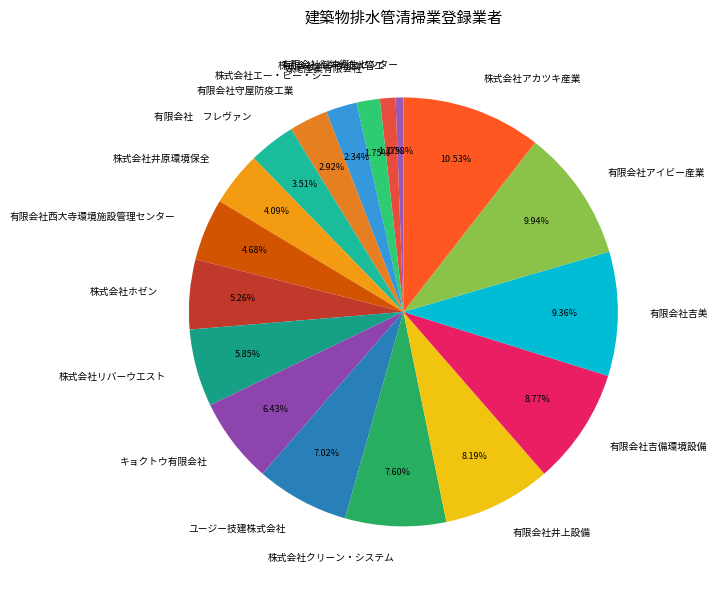

Rank the categories by value from highest to lowest.

株式会社アカツキ産業, 有限会社アイビー産業, 有限会社吉美, 有限会社吉備環境設備, 有限会社井上設備, 株式会社クリーン・システム, ユージー技建株式会社, キョクトウ有限会社, 株式会社リバーウエスト, 株式会社ホゼン, 有限会社西大寺環境施設管理センター, 株式会社井原環境保全, 有限会社 フレヴァン, 有限会社守屋防疫工業, 株式会社エー・ピー・シー, 妹尾産業有限会社, 株式会社ハタダ排水管工, 有限会社御津衛生センター